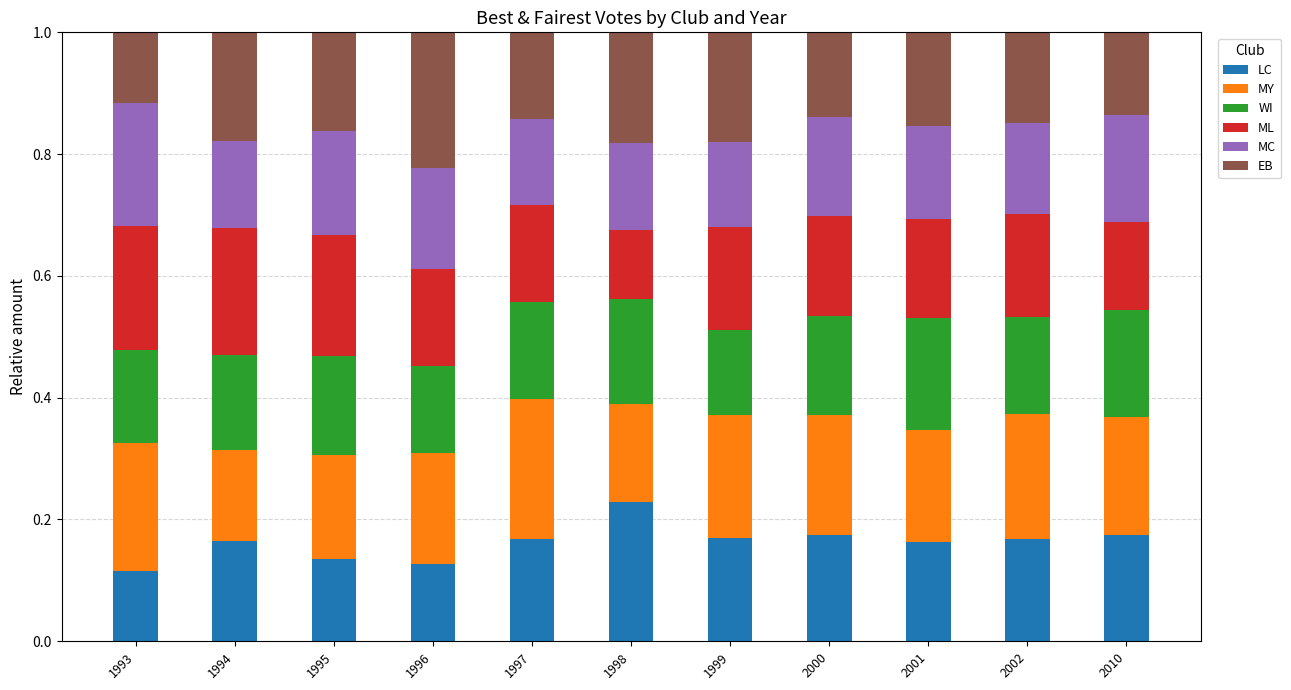

Count the number of categories in the chart.

11